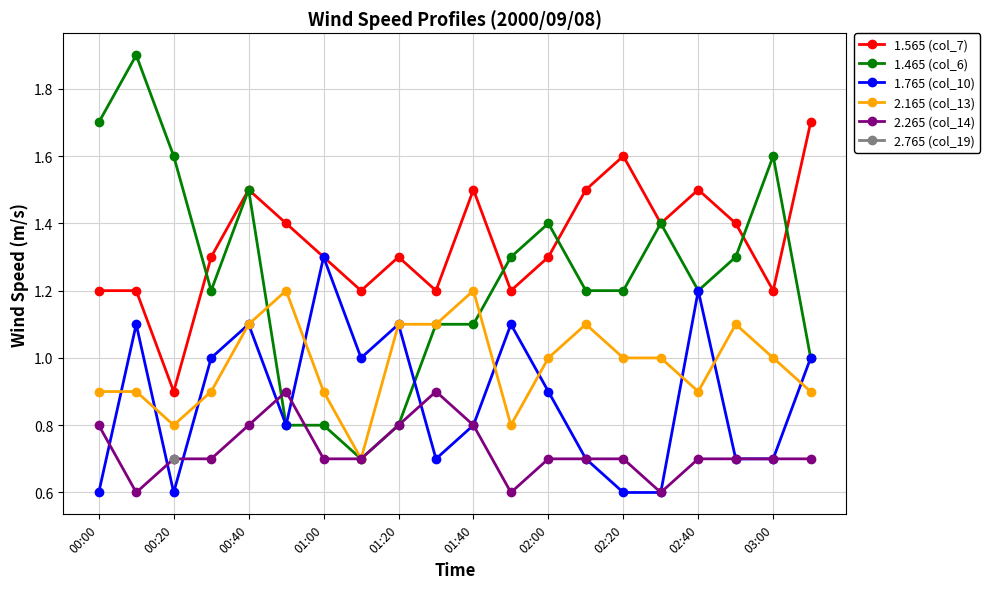

The 1.765 (col_10) series shows 0.6 at 02:20. True or false?

True